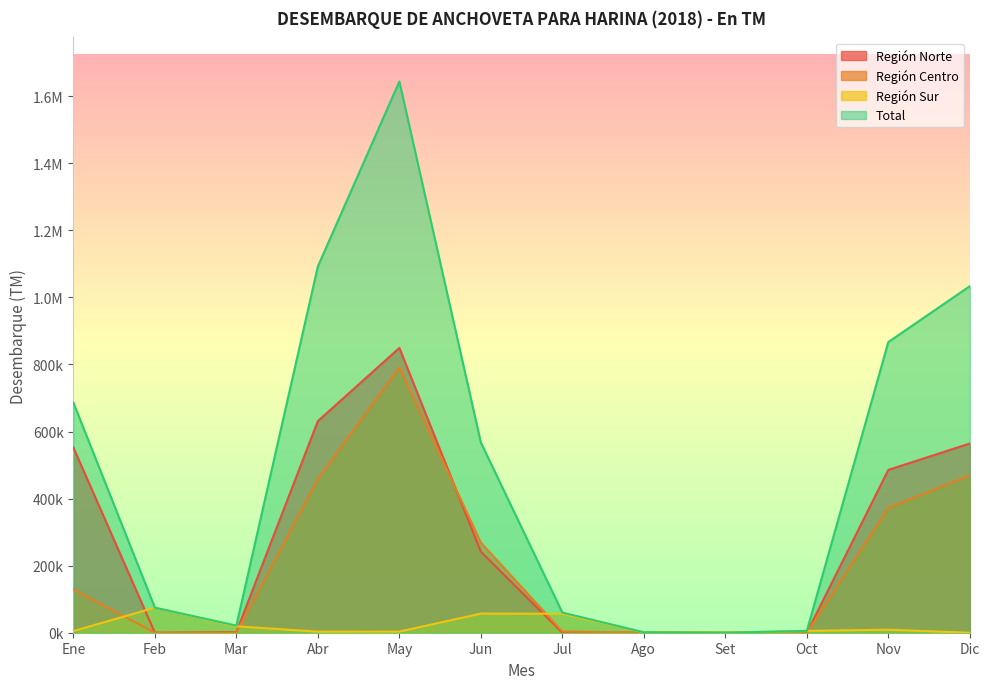

At which label does Región Centro reach its minimum?

Feb